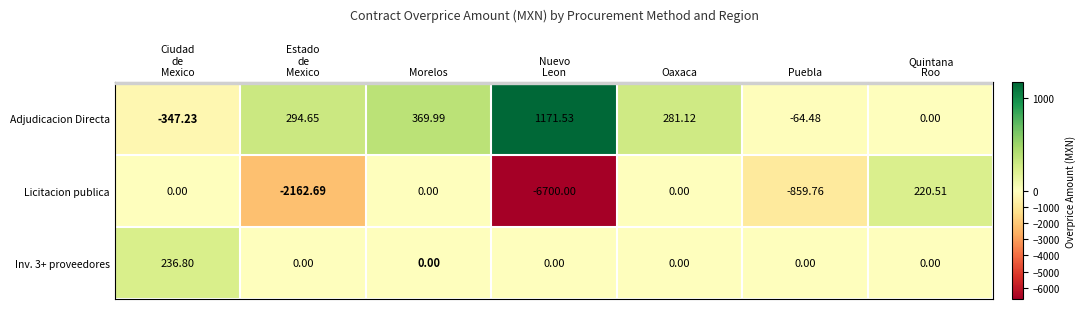

How many values in the Licitacion publica series are below 0?

3